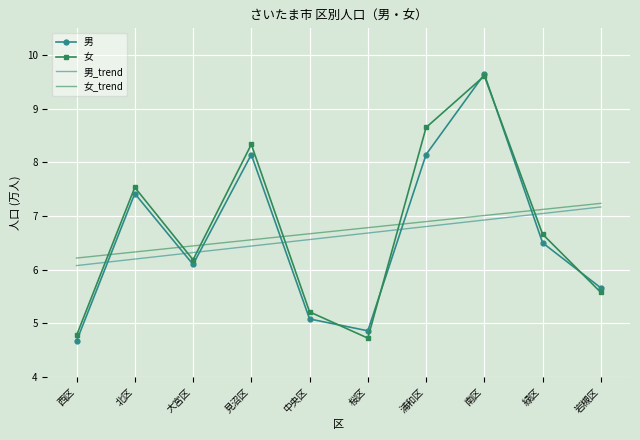

How many series are shown in this chart?

4